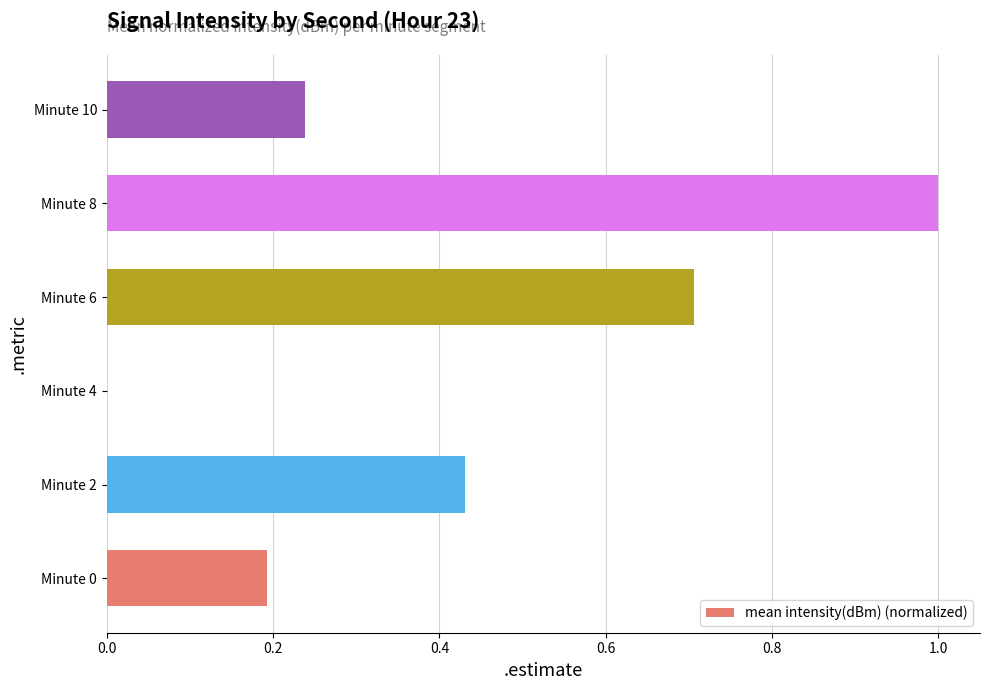

Where is the data nearest to the value 0?

Minute 4